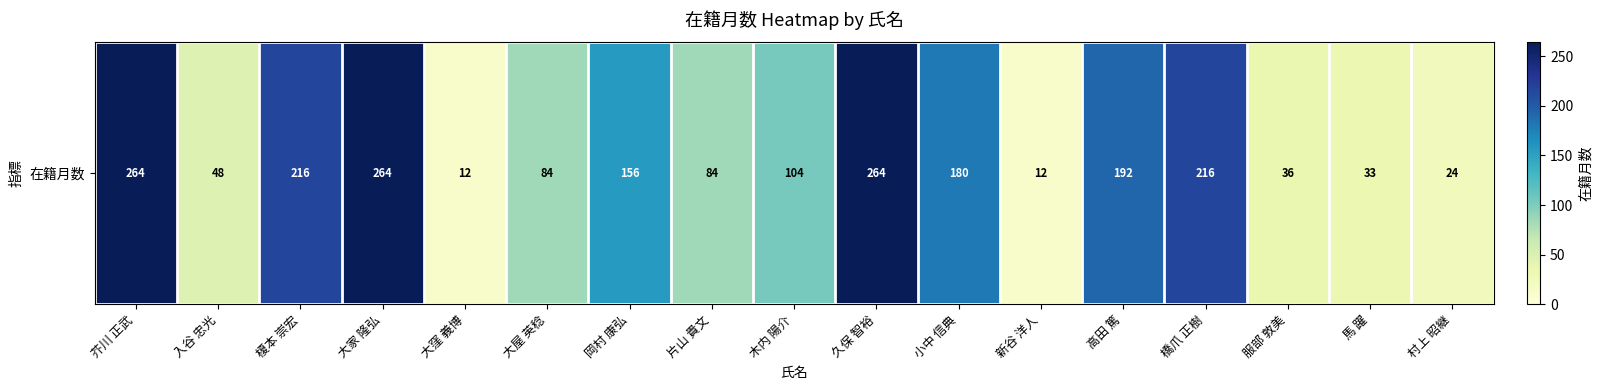

Which label corresponds to the smallest value in the chart?

大窪 義博